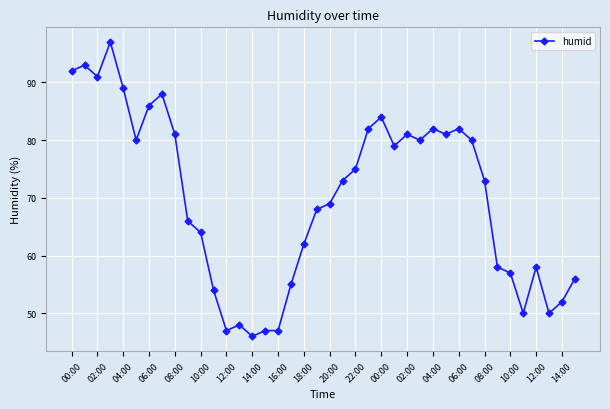

What is the value of the 16th point from the left?

47